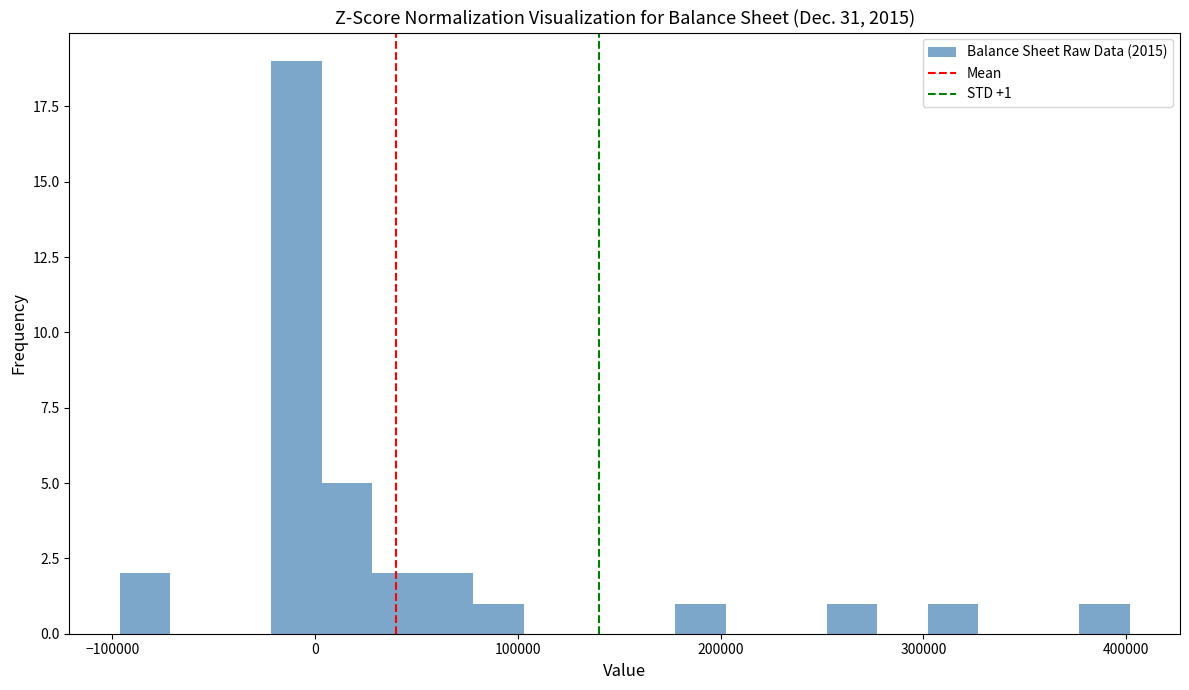

Around what value on the x-axis is the tallest bar? Give the approximate position of its centre, as read against the axis.

-10000